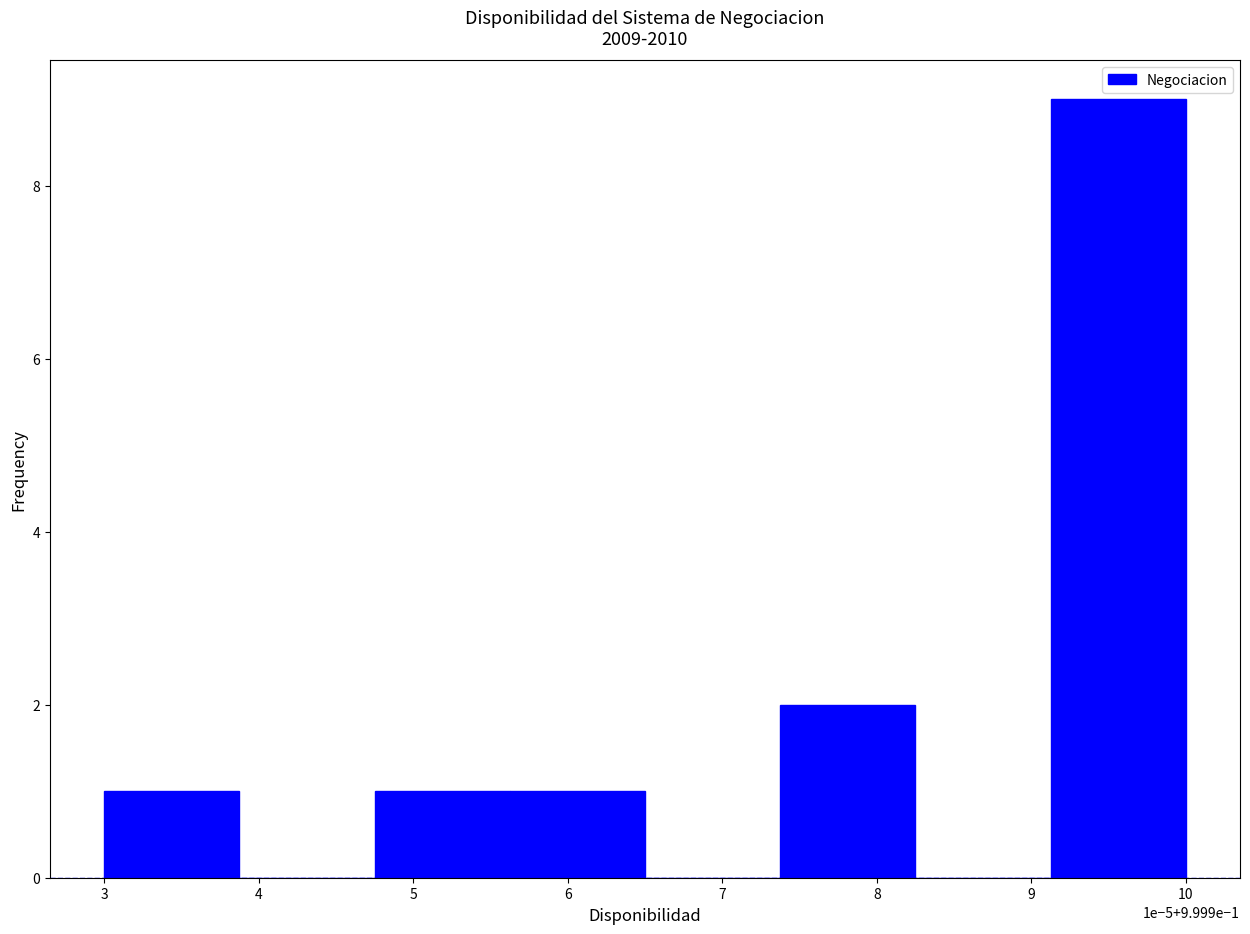

Reading left to right, transcribe all the data shown in this chart.

3=1	4=0	5=1	6=1	7=0	8=2	9=0	10=9